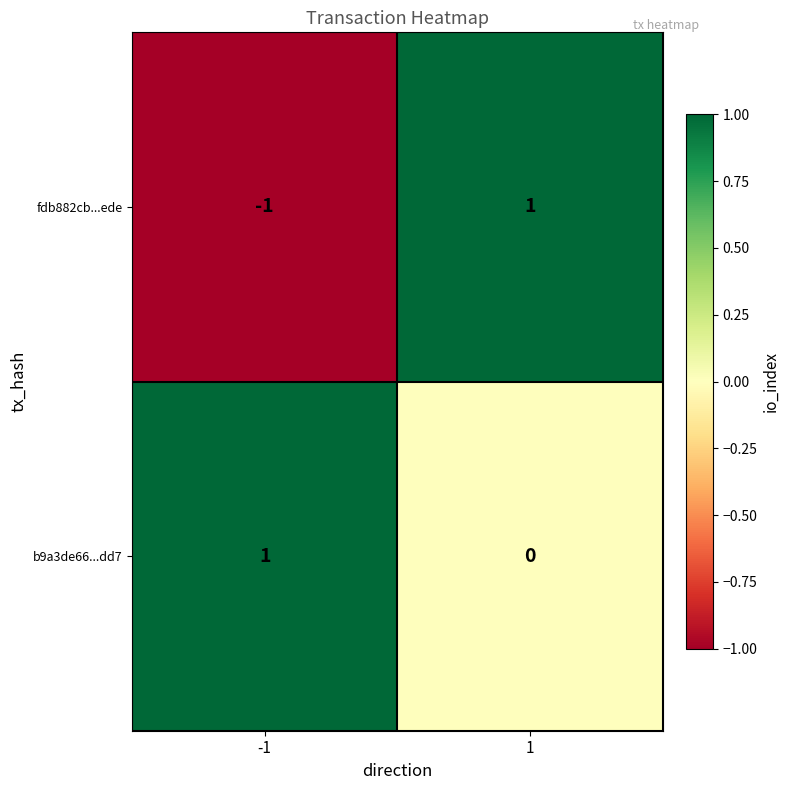

Which series has the widest spread of values?

fdb882cb...ede